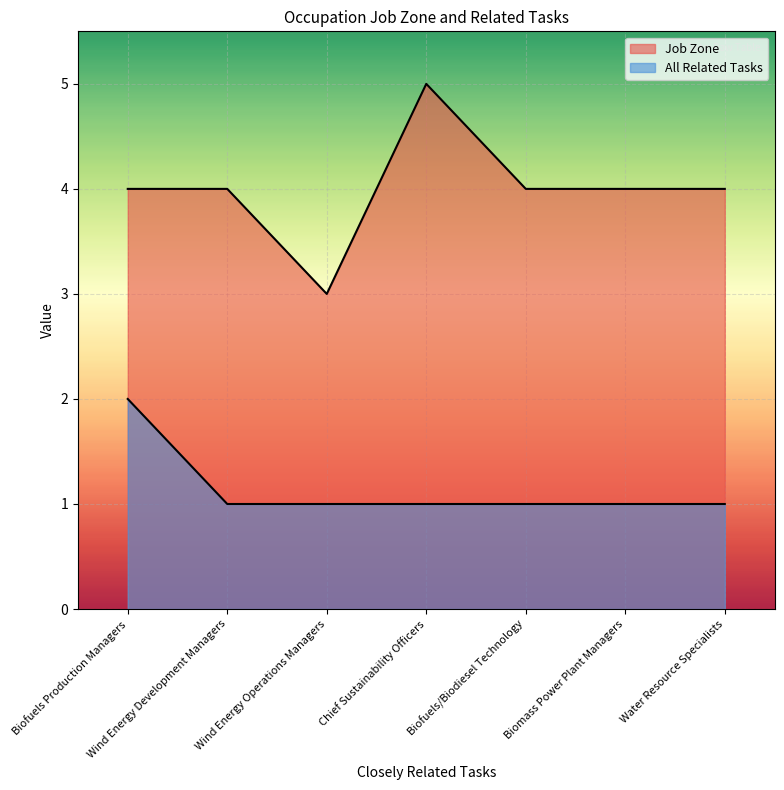

The Job Zone series shows 5 at Chief Sustainability Officers. True or false?

True